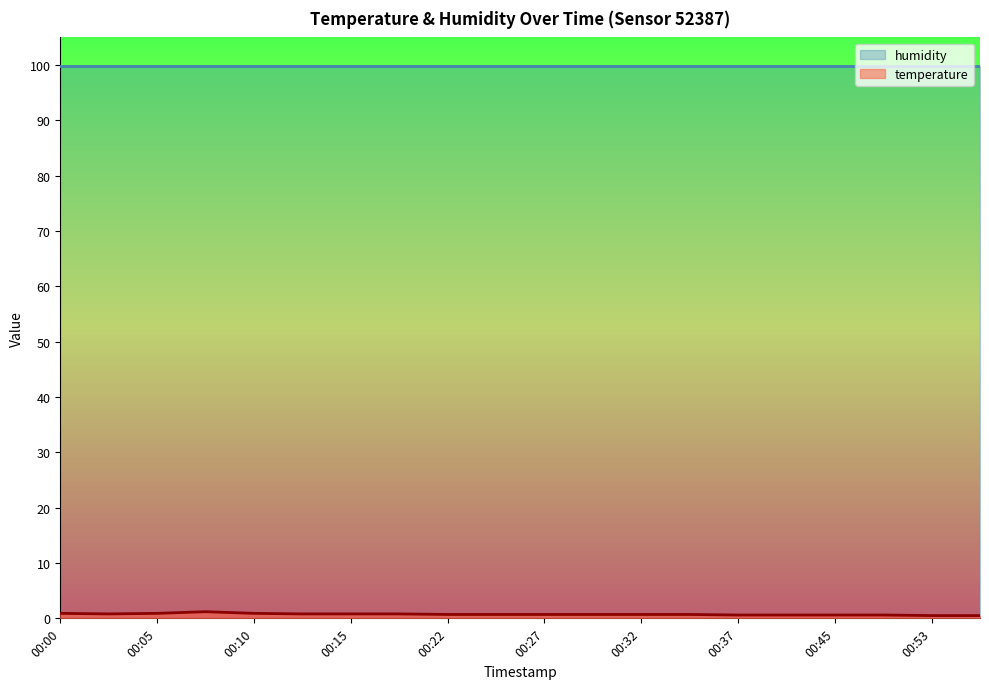

List the labels in order of value, largest first.

00:07, 00:00, 00:05, 00:10, 00:02, 00:12, 00:15, 00:20, 00:22, 00:25, 00:27, 00:29, 00:32, 00:34, 00:37, 00:43, 00:45, 00:50, 00:53, 00:55